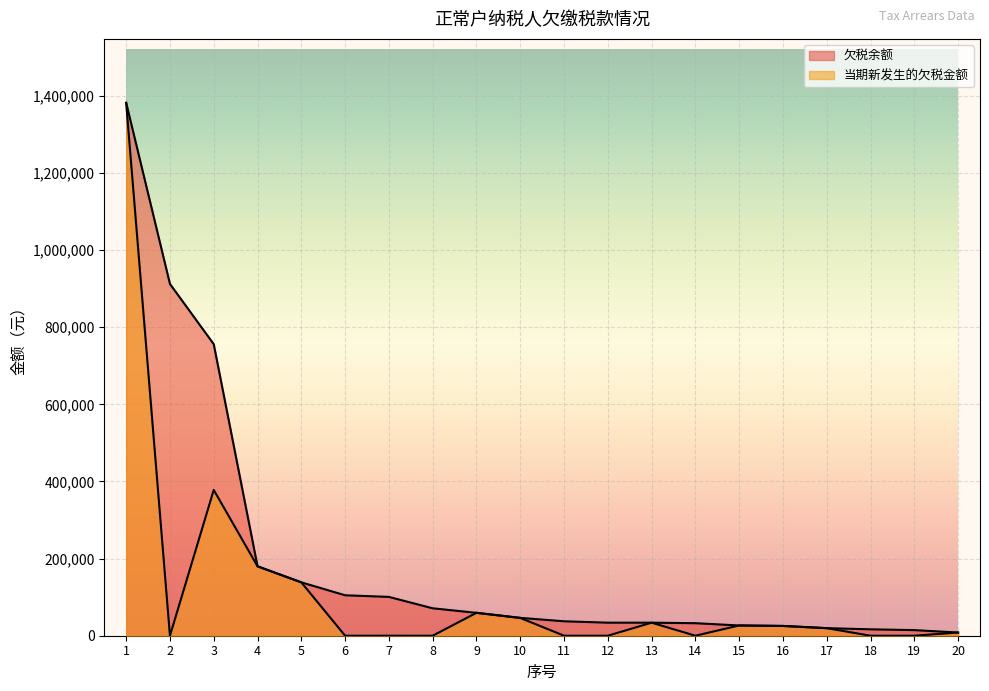

At which category does 当期新发生的欠税金额 reach its first local valley?

2